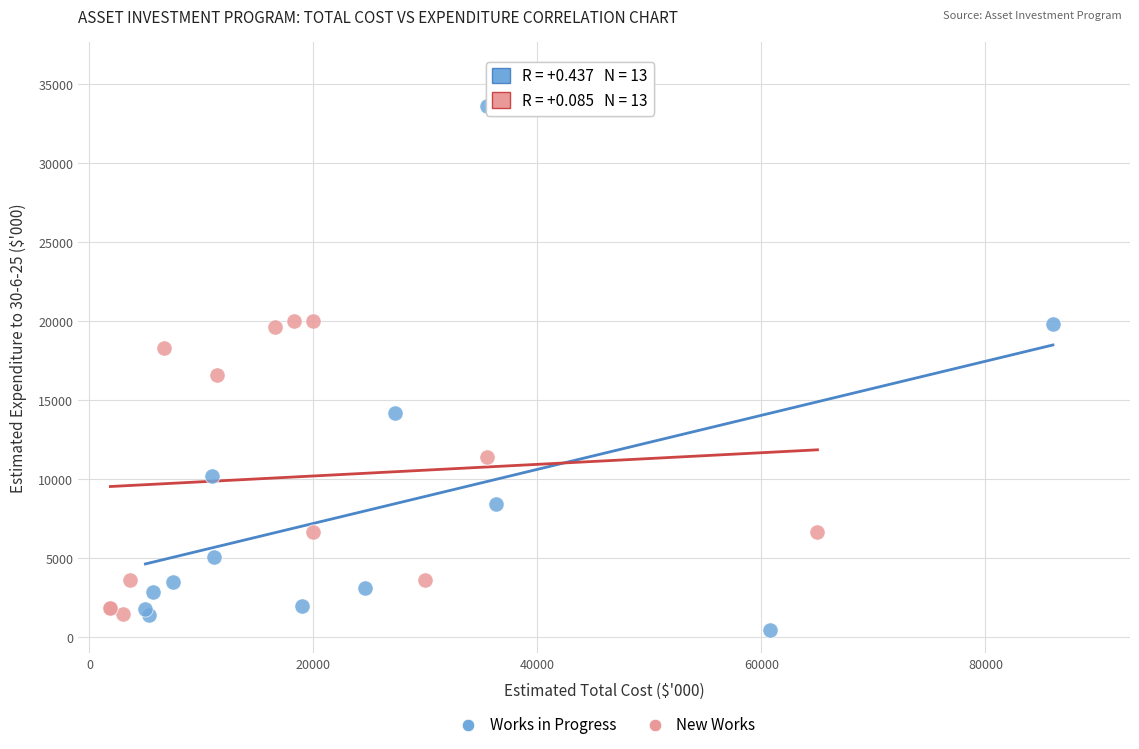

Which series has the largest Y range (max minus min)?

Works in Progress